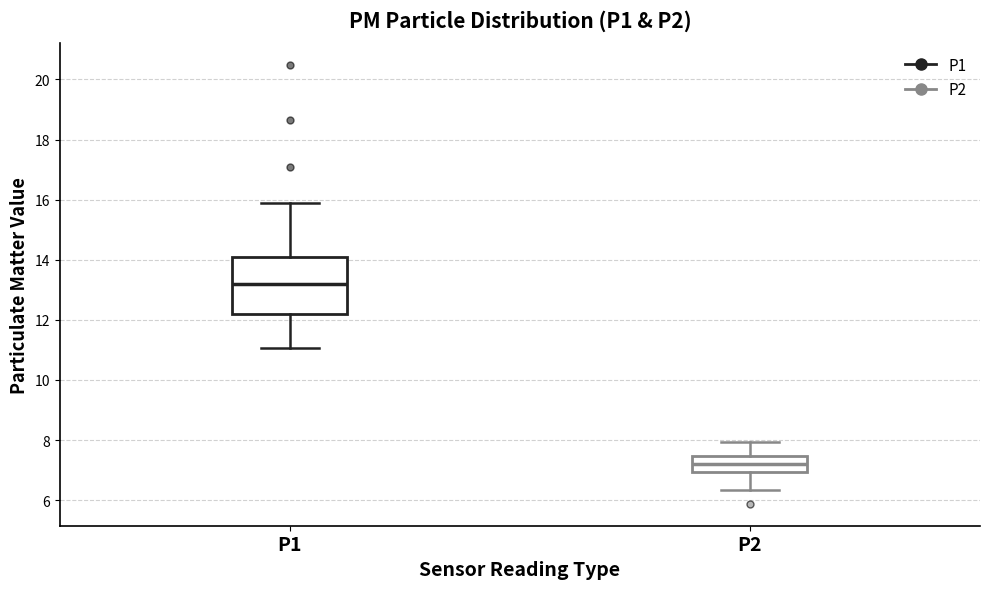

Reading left to right, read every box against the y-axis: the position of its median line, the range the box covers, and the ends of its whiskers. The values are not printed on the chart, so give them approximately, as read against the axis.

P1: median 13.2, box 12.2 to 14.0, whiskers 11.0 to 16.0
P2: median 7.2, box 7.0 to 7.4, whiskers 6.4 to 8.0